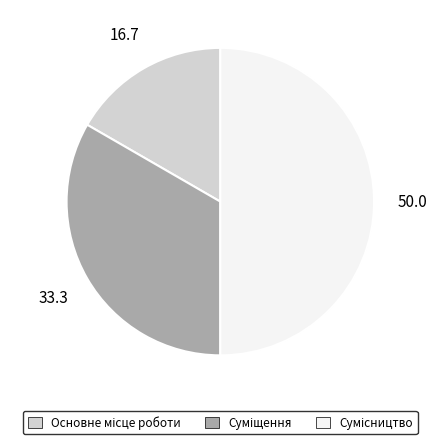

What is the ratio of the value at Сумісництво to the value at Основне місце роботи?

3.0